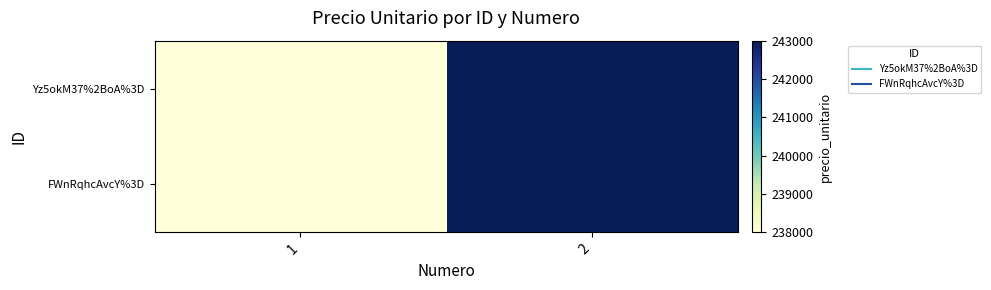

Count the number of data series in this chart.

2